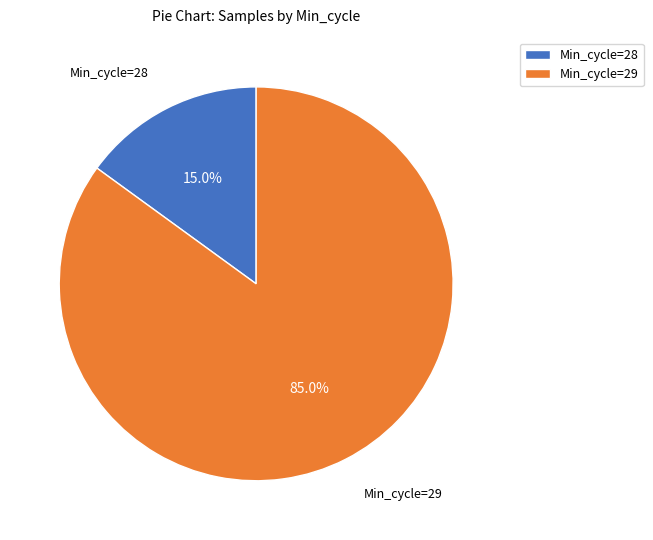

What is the ratio of the value at Min_cycle=29 to the value at Min_cycle=28?

5.7